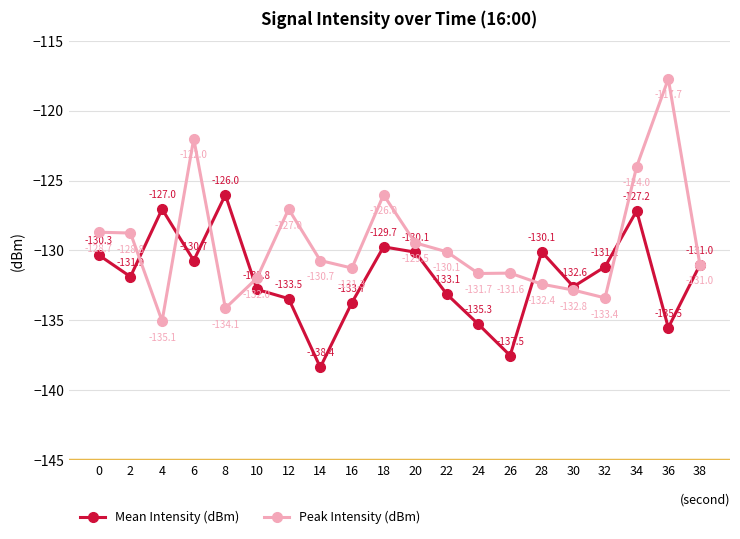

Which label corresponds to the largest value in the chart?

36